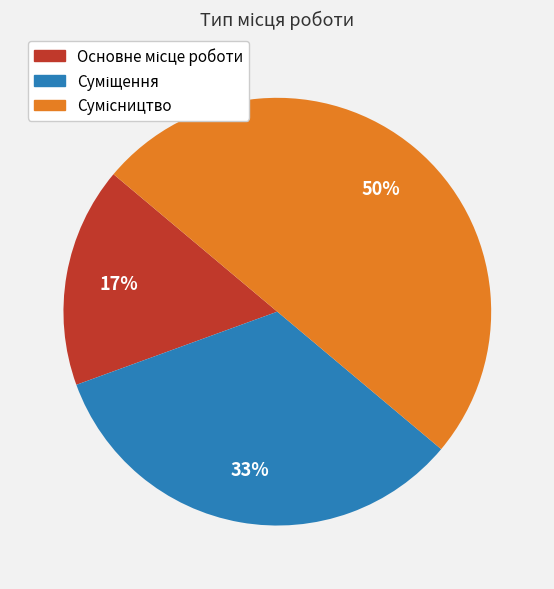

How many slices are in this pie chart?

3